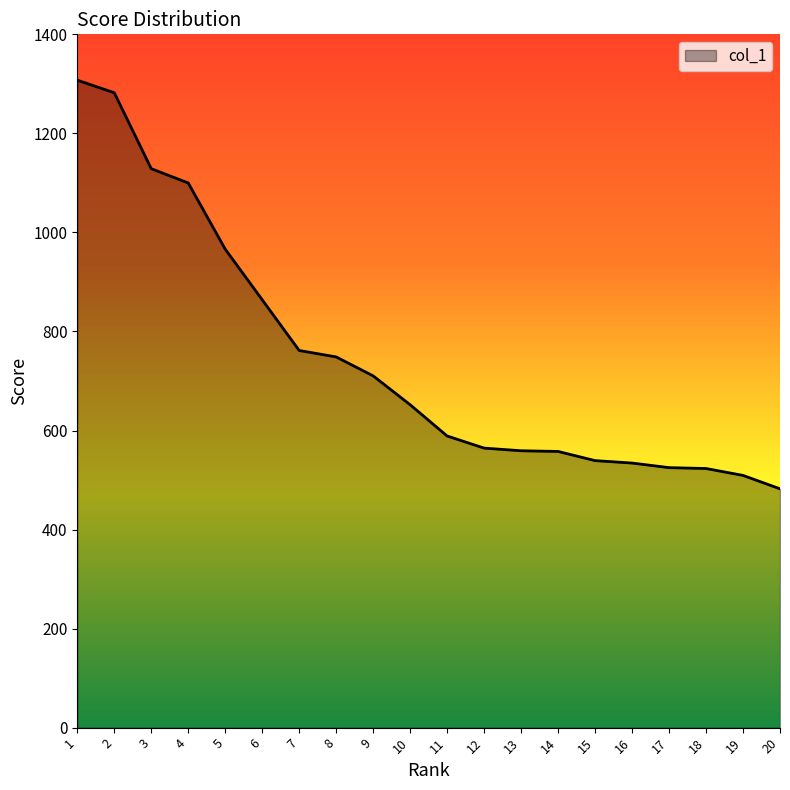

Approximately how many times larger is the value at 5 compared to 19?

1.9